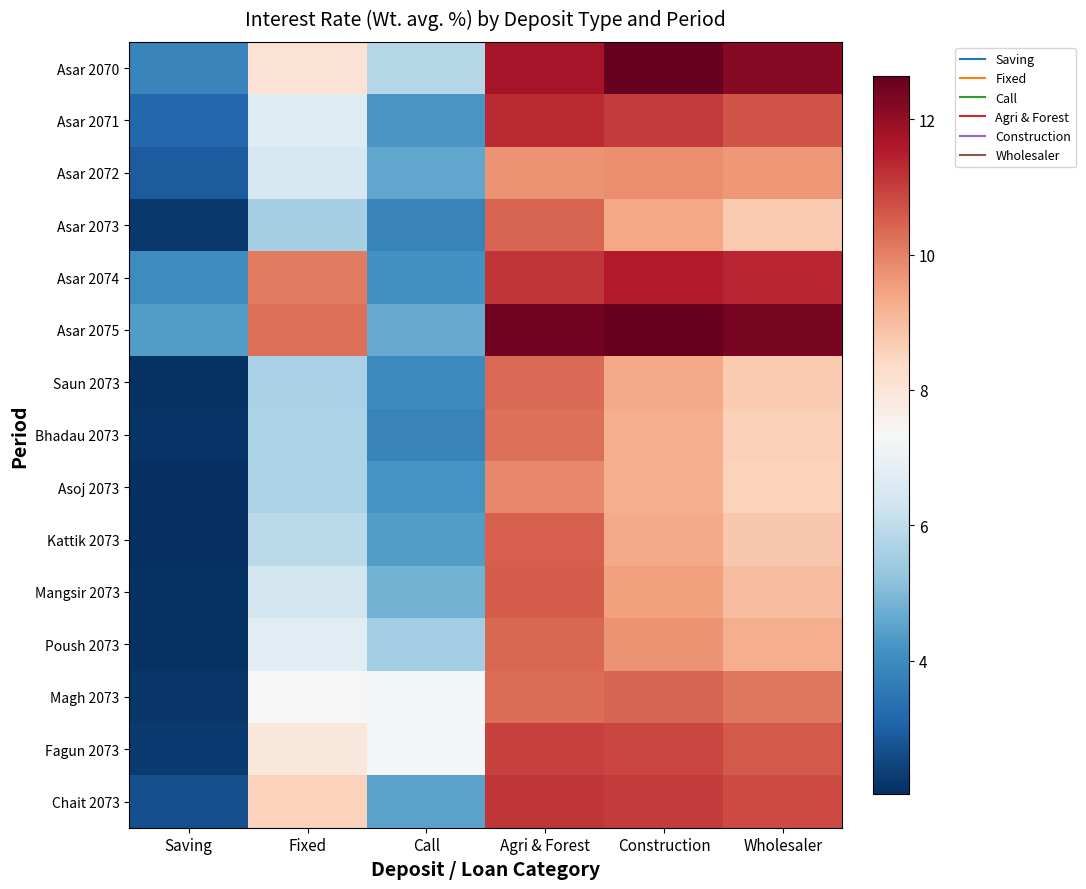

At how many categories does at least one series exceed 3?

6